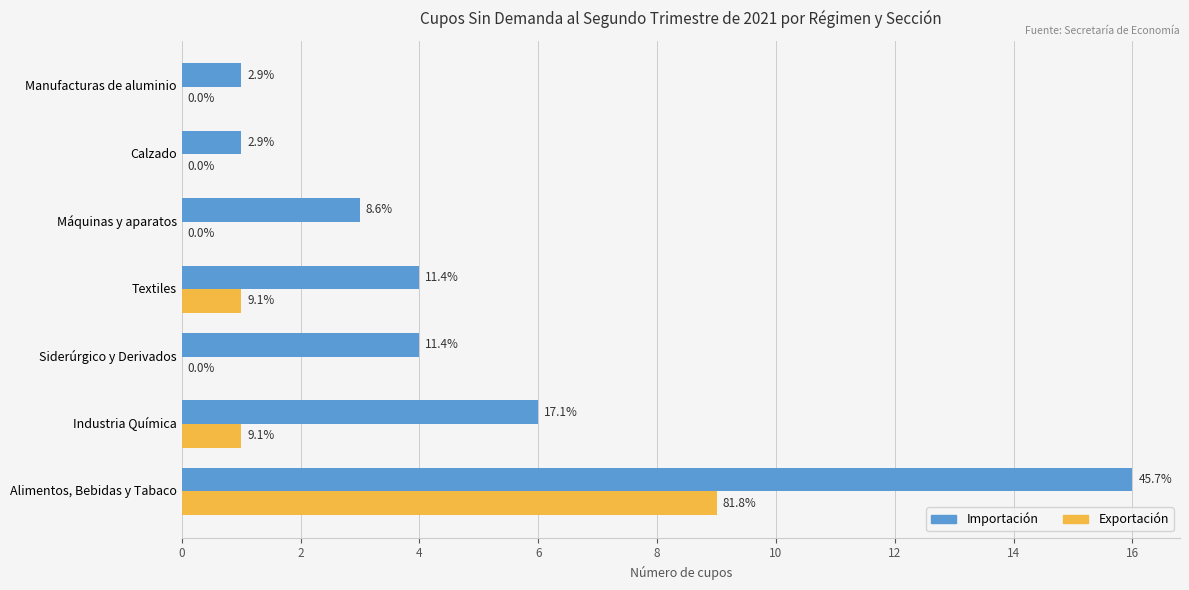

What are all the series names shown in the legend?

Importación, Exportación